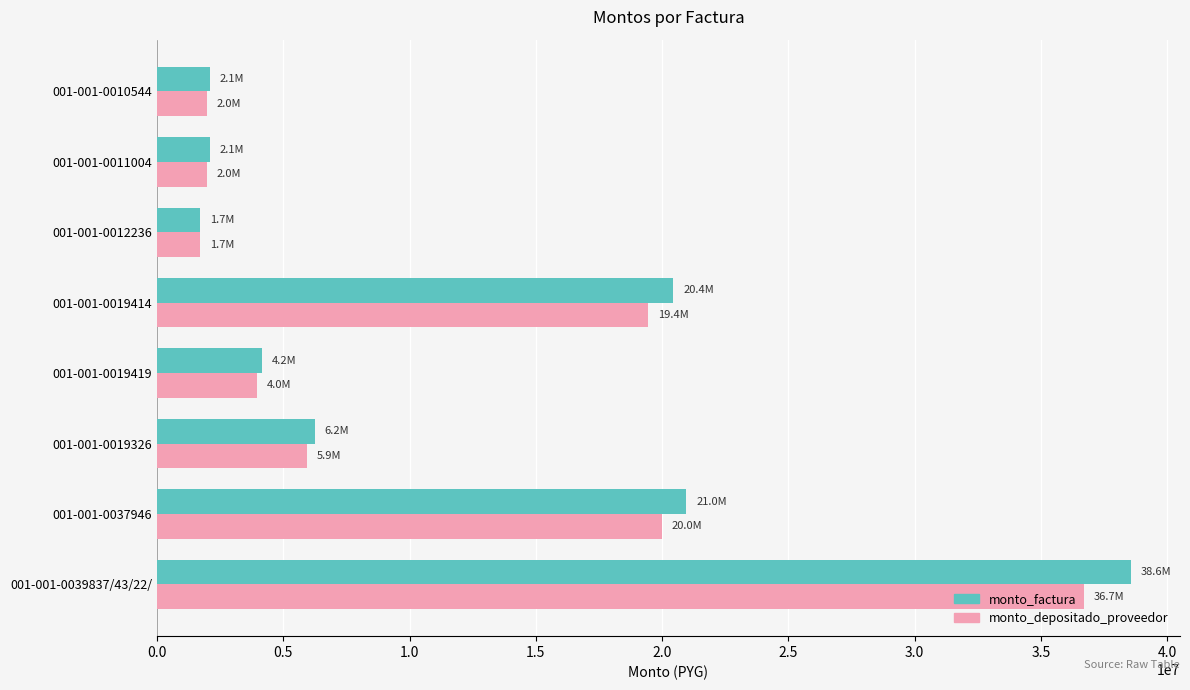

What is the greatest value displayed?

38581300